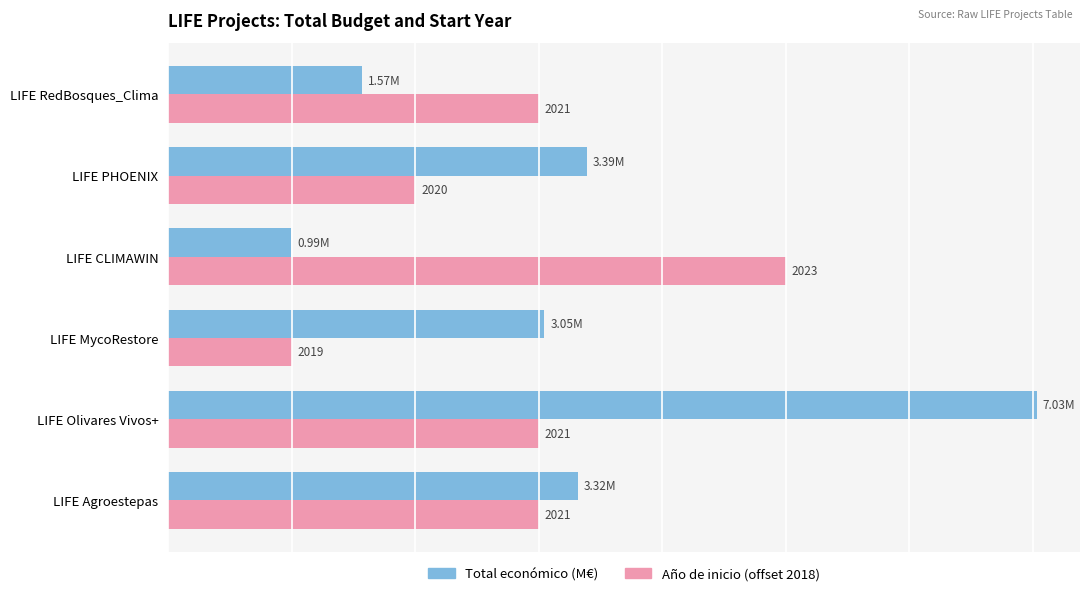

What are all the series names shown in the legend?

Total económico (M€), Año de inicio (offset 2018)